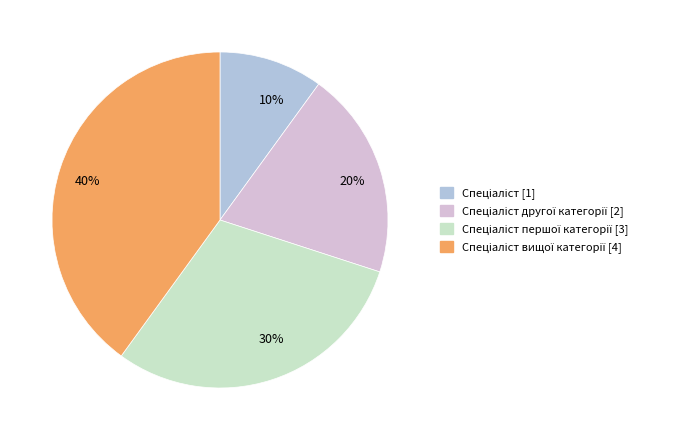

To the nearest percent, what is the average slice percentage?

25%